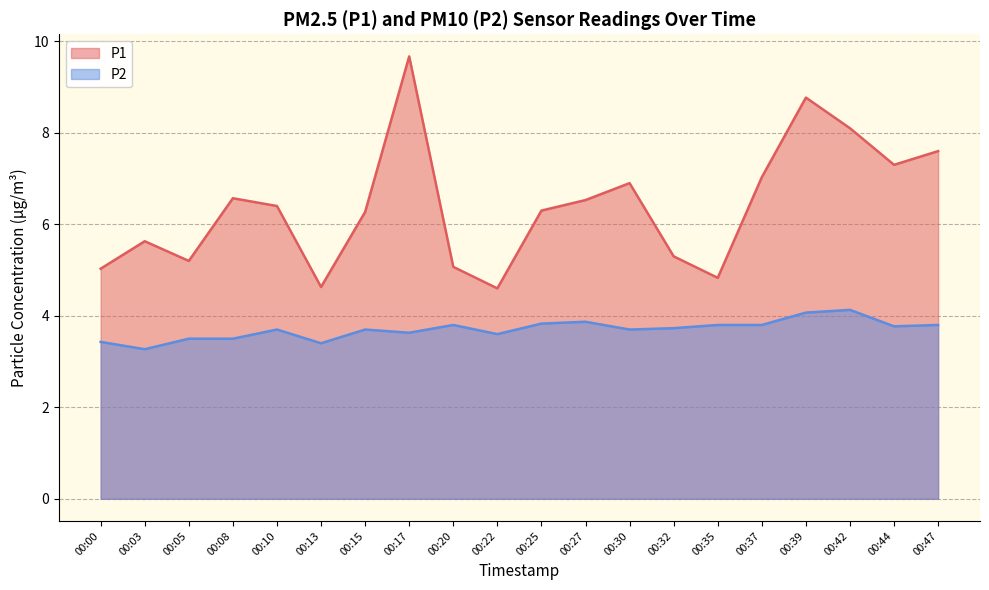

What is the value of the P2 point at the 7th from the left?

3.7